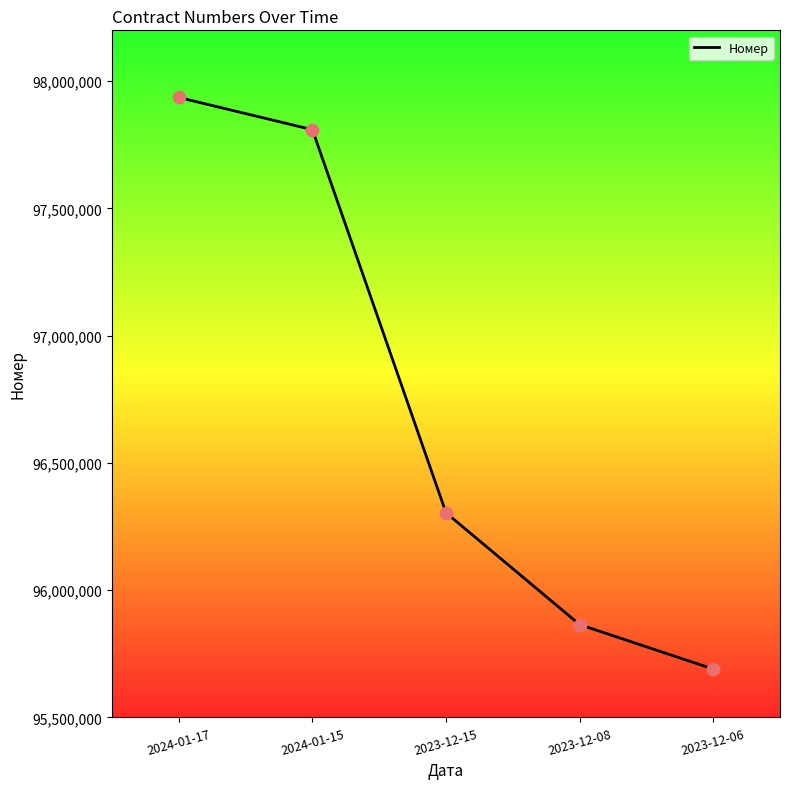

Approximately how many times larger is the value at 2023-12-06 compared to 2024-01-15?

1.0